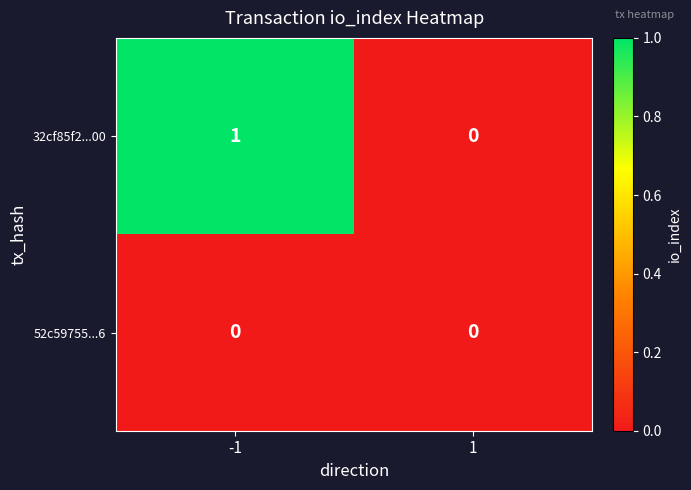

Which category has the highest value across all series?

-1